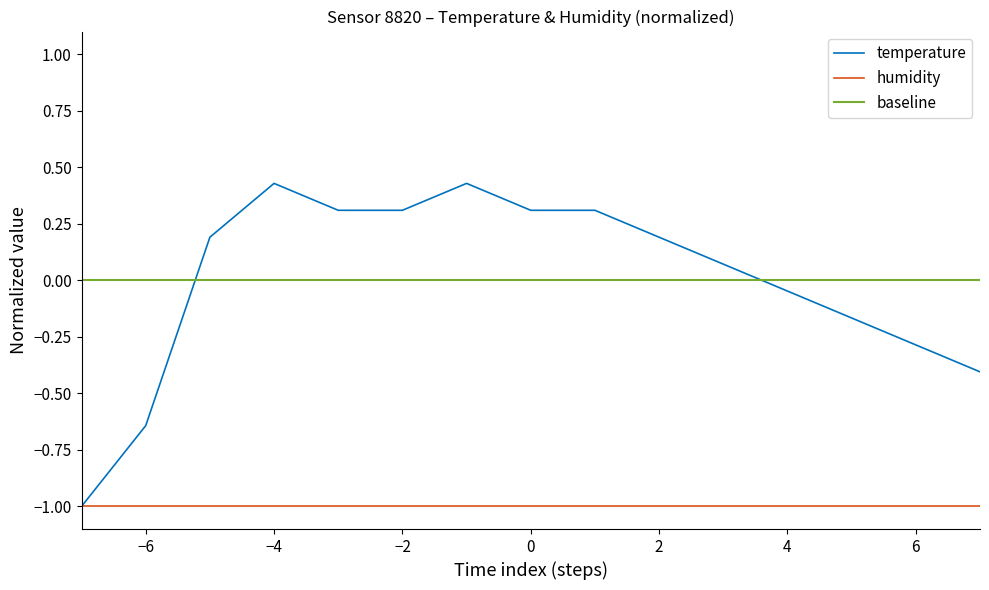

What is the difference between the maximum and minimum values?

1.4